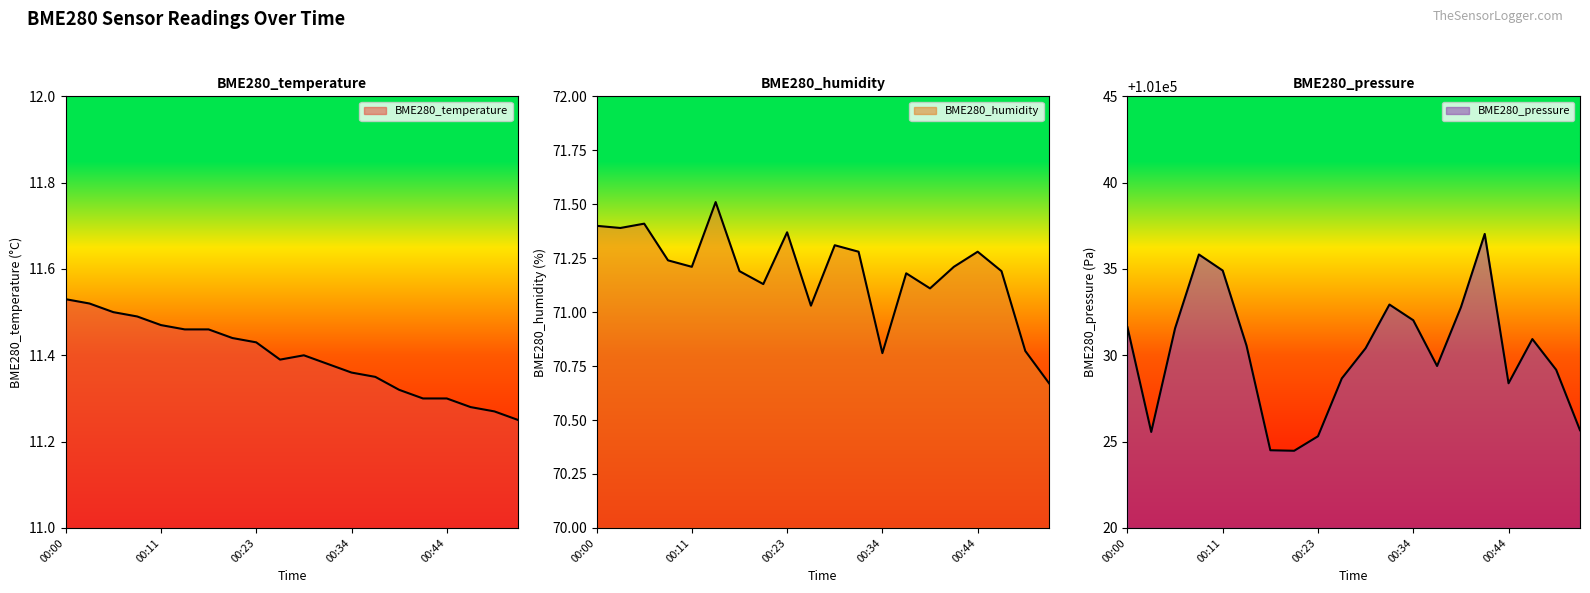

Reading left to right, transcribe all the data shown in this chart.

BME280_temperature: 00:00=11.5	00:03=11.5	00:06=11.5	00:09=11.5	00:11=11.5	00:14=11.5	00:17=11.5	00:20=11.4	00:23=11.4	00:25=11.4	00:28=11.4	00:31=11.4	00:34=11.4	00:36=11.3	00:39=11.3	00:42=11.3	00:44=11.3	00:47=11.3	00:50=11.3	00:53=11.2
BME280_humidity: 00:00=71.4	00:03=71.4	00:06=71.4	00:09=71.2	00:11=71.2	00:14=71.5	00:17=71.2	00:20=71.1	00:23=71.4	00:25=71.0	00:28=71.3	00:31=71.3	00:34=70.8	00:36=71.2	00:39=71.1	00:42=71.2	00:44=71.3	00:47=71.2	00:50=70.8	00:53=70.7
BME280_pressure: 00:00=101031.6	00:03=101025.6	00:06=101031.6	00:09=101035.8	00:11=101034.9	00:14=101030.6	00:17=101024.5	00:20=101024.5	00:23=101025.3	00:25=101028.7	00:28=101030.4	00:31=101032.9	00:34=101032.0	00:36=101029.4	00:39=101032.8	00:42=101037.0	00:44=101028.4	00:47=101030.9	00:50=101029.2	00:53=101025.7